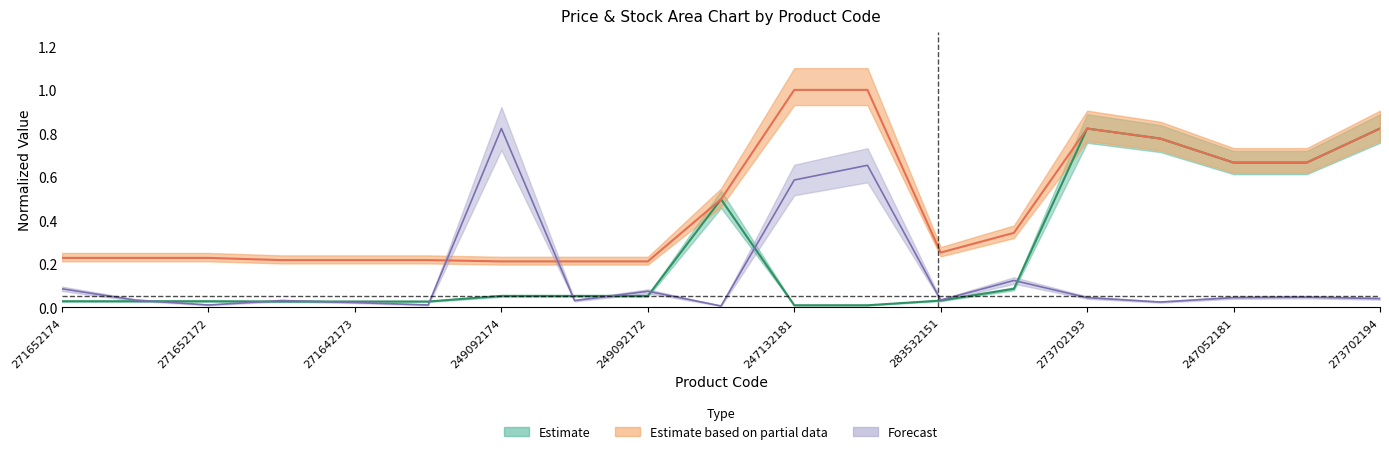

Which series has the largest total across all categories?

Estimate based on partial data